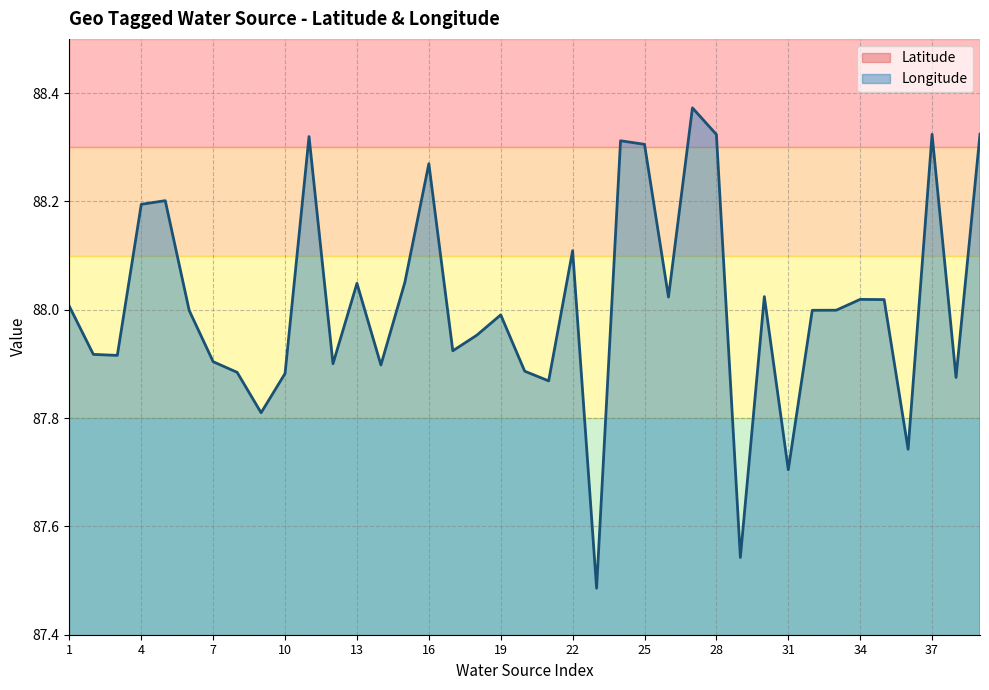

At which category does Latitude reach its first local valley?

3